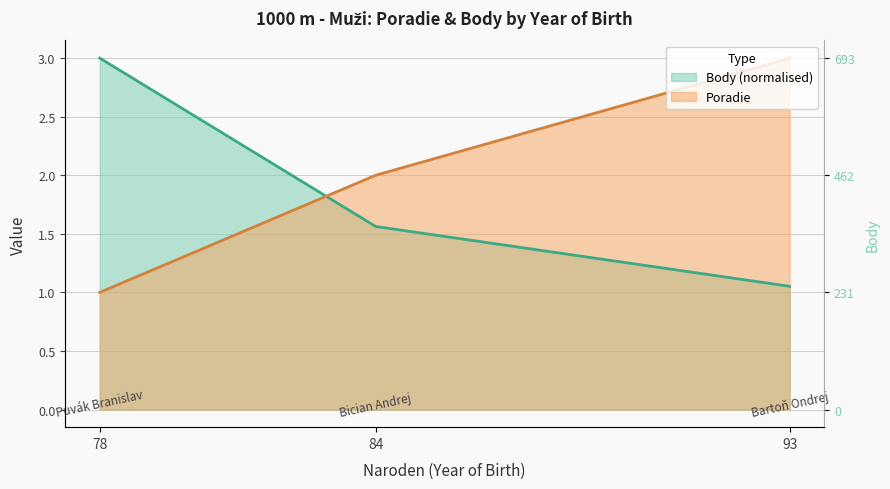

The value of Body at 93 is 0.3. True or false?

False